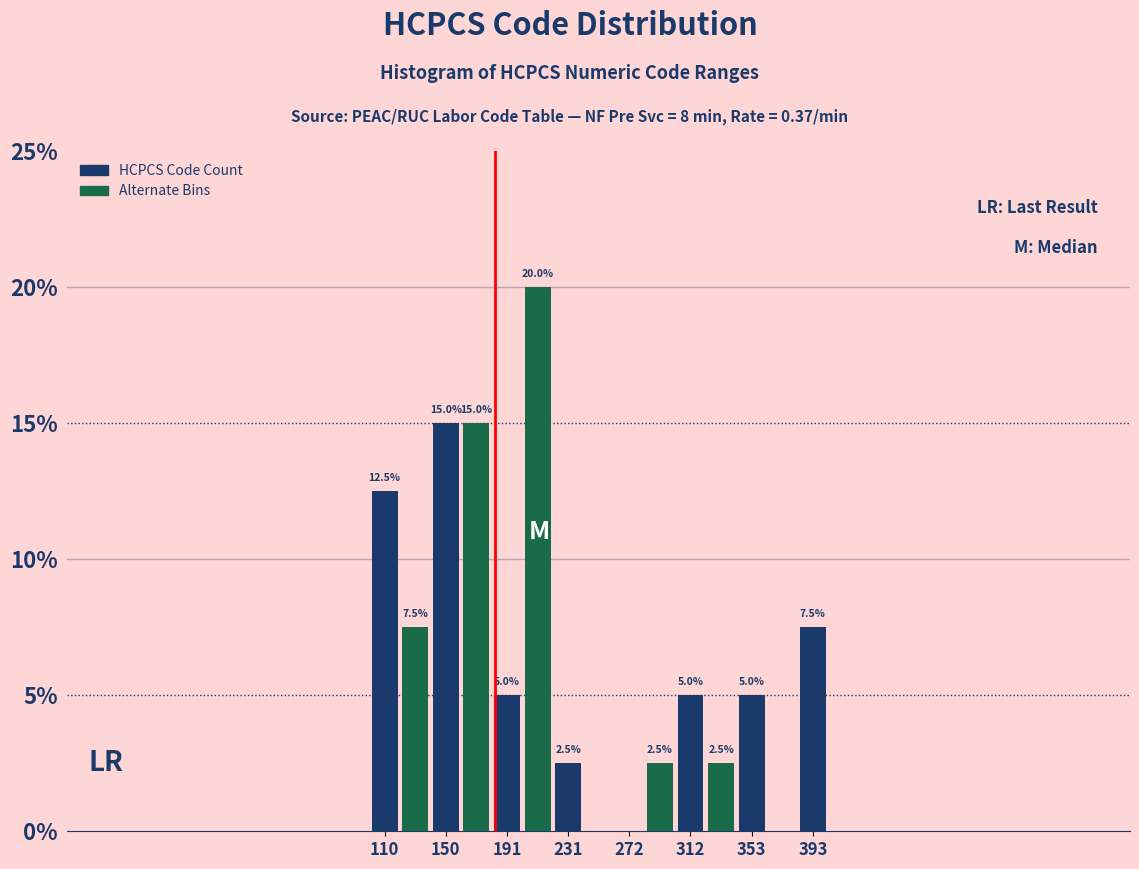

Which range on the x-axis has the tallest bar?

200 to 220